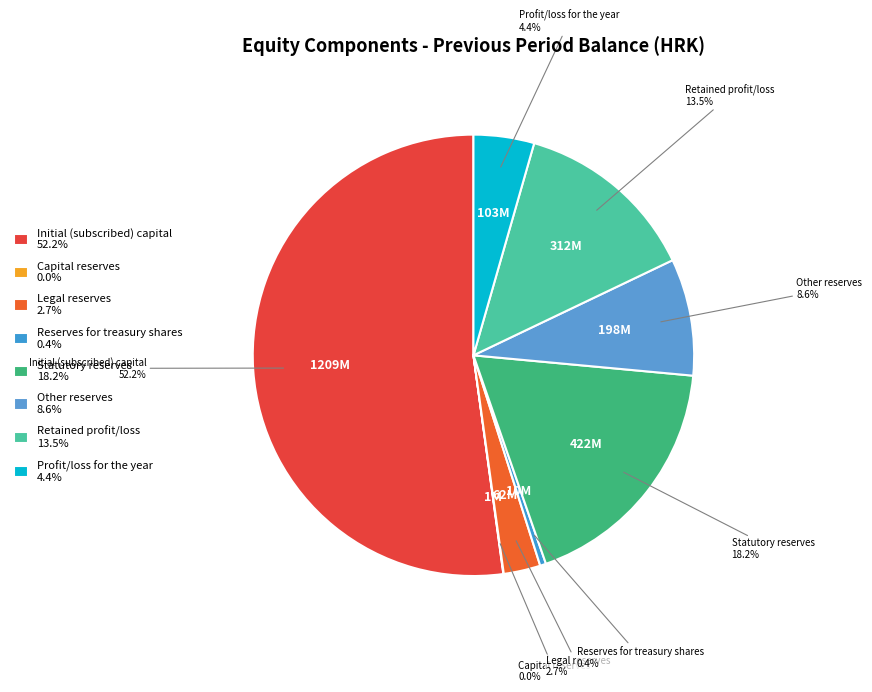

Is there a majority slice in this chart?

Yes